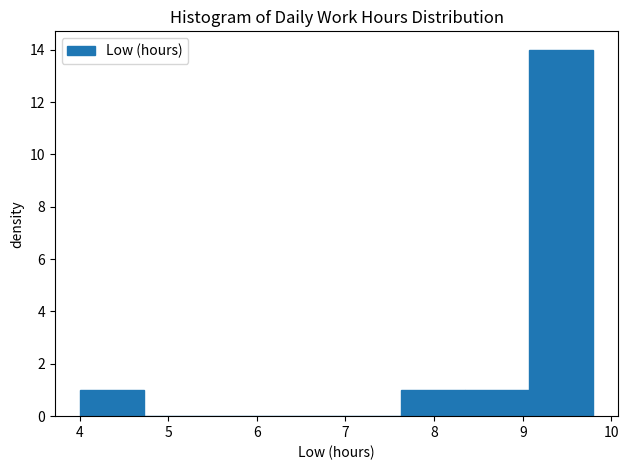

Which range on the x-axis has the tallest bar?

9.1 to 9.8